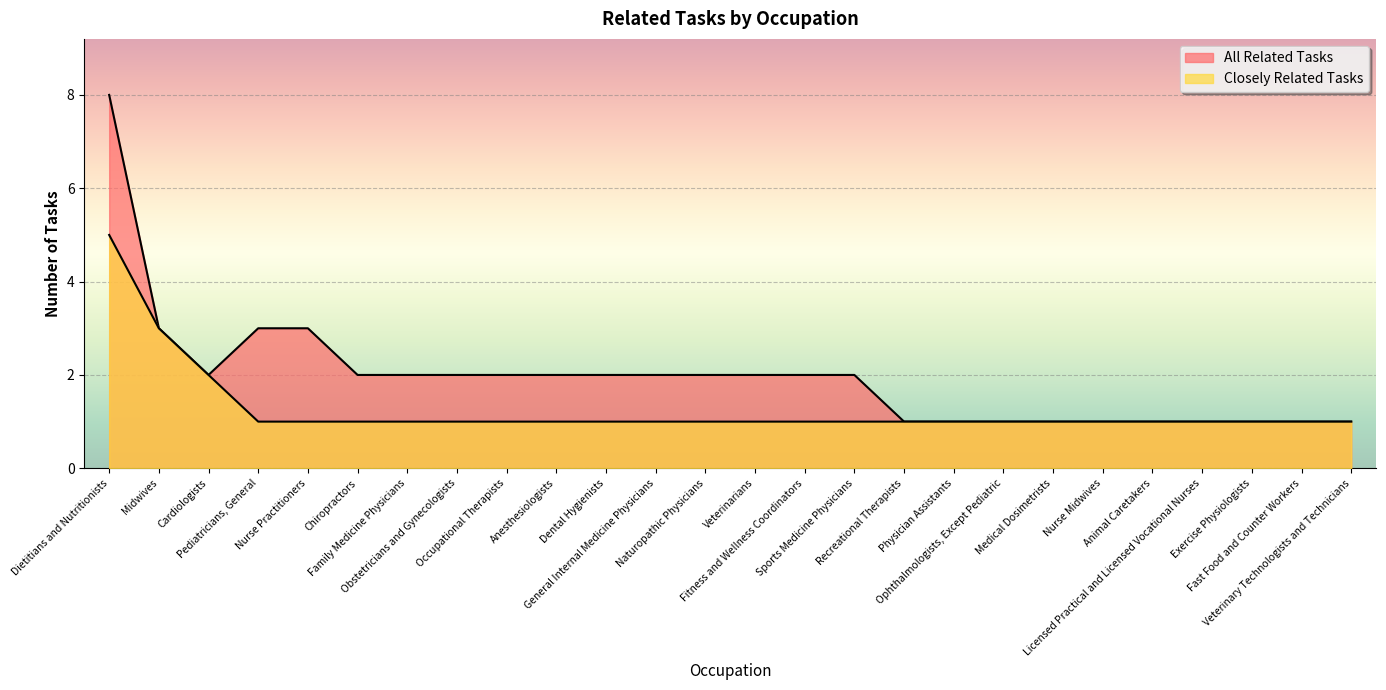

Rank the categories by All Related Tasks value from highest to lowest.

Dietitians and Nutritionists, Midwives, Pediatricians, General, Nurse Practitioners, Cardiologists, Chiropractors, Family Medicine Physicians, Obstetricians and Gynecologists, Occupational Therapists, Anesthesiologists, Dental Hygienists, General Internal Medicine Physicians, Naturopathic Physicians, Veterinarians, Fitness and Wellness Coordinators, Sports Medicine Physicians, Recreational Therapists, Physician Assistants, Ophthalmologists, Except Pediatric, Medical Dosimetrists, Nurse Midwives, Animal Caretakers, Licensed Practical and Licensed Vocational Nurses, Exercise Physiologists, Fast Food and Counter Workers, Veterinary Technologists and Technicians